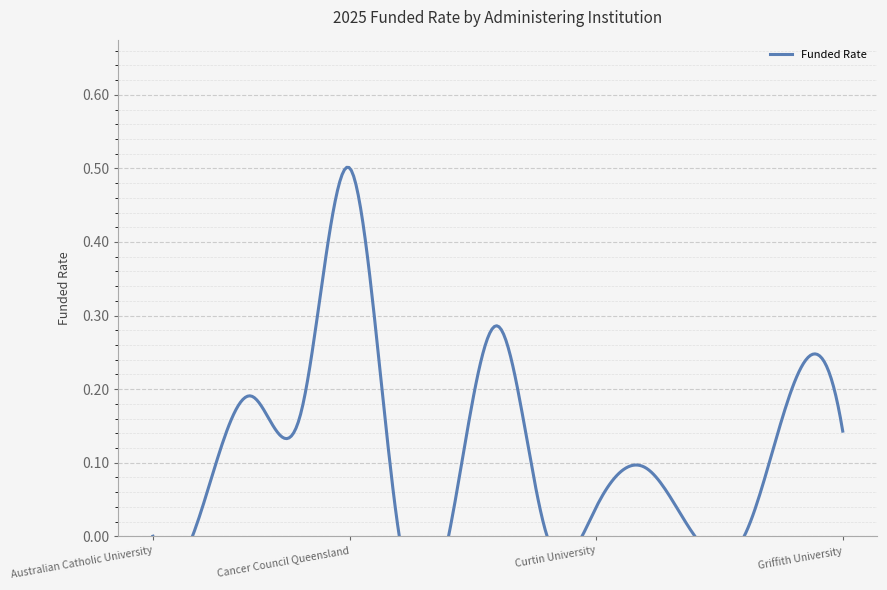

How many distinct data groups are displayed?

1